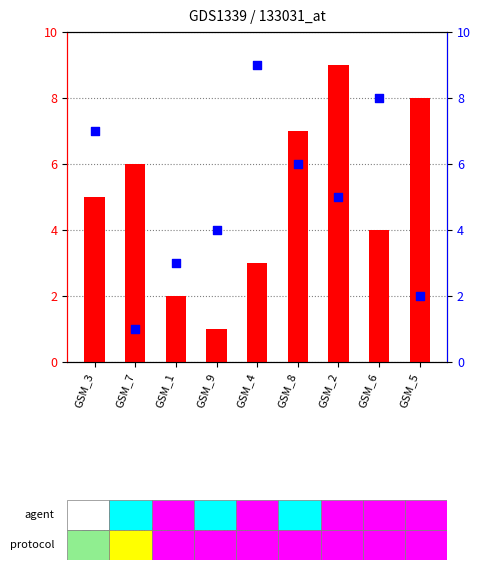

What is the total value across all series at GSM_4?

12